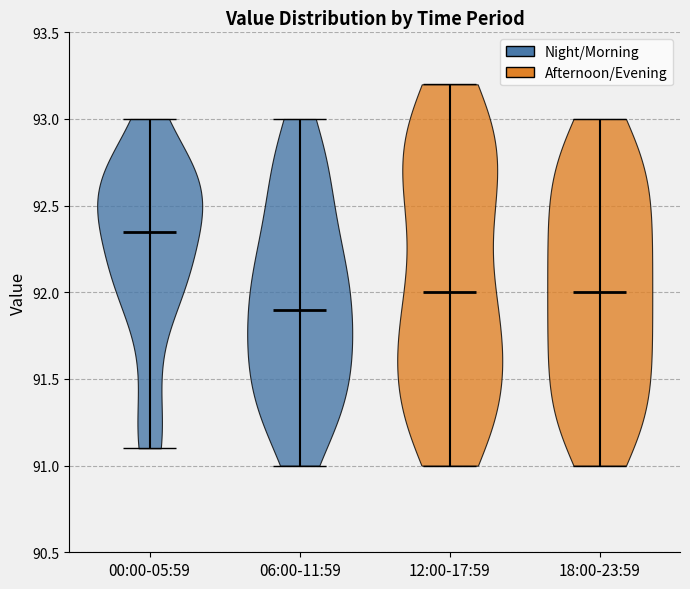

Reading left to right, read every violin against the y-axis: where its median line is, and the lowest and highest points it reaches. The values are not printed on the chart, so give them approximately, as read against the axis.

00:00-05:59: median line 92.35, lowest point 91.10, highest point 93.00
06:00-11:59: median line 91.90, lowest point 91.00, highest point 93.00
12:00-17:59: median line 92.00, lowest point 91.00, highest point 93.20
18:00-23:59: median line 92.00, lowest point 91.00, highest point 93.00